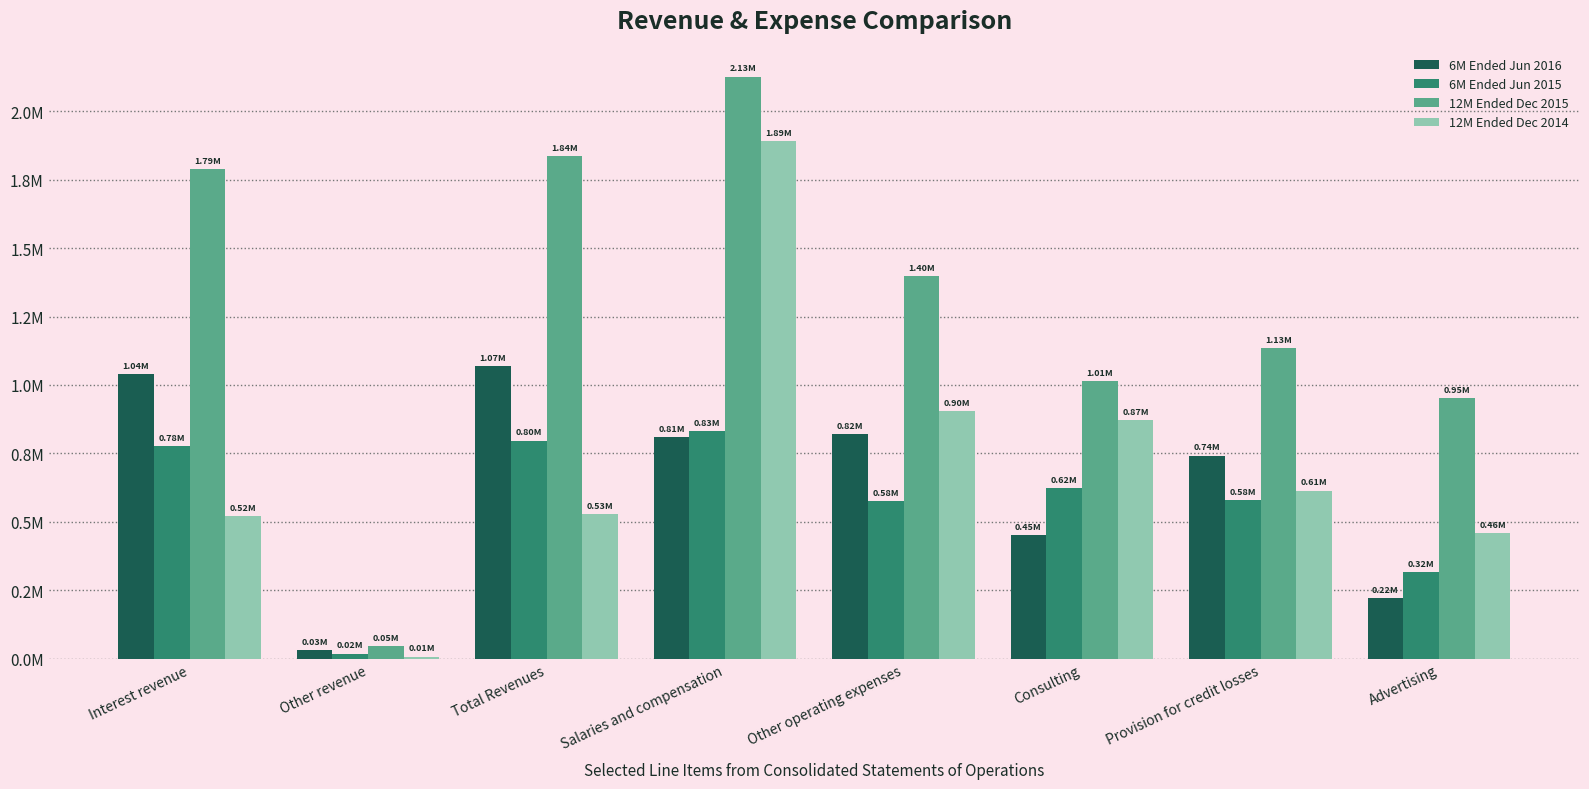

Where is 12M Ended Dec 2015 nearest to the value 1085853?

Provision for credit losses